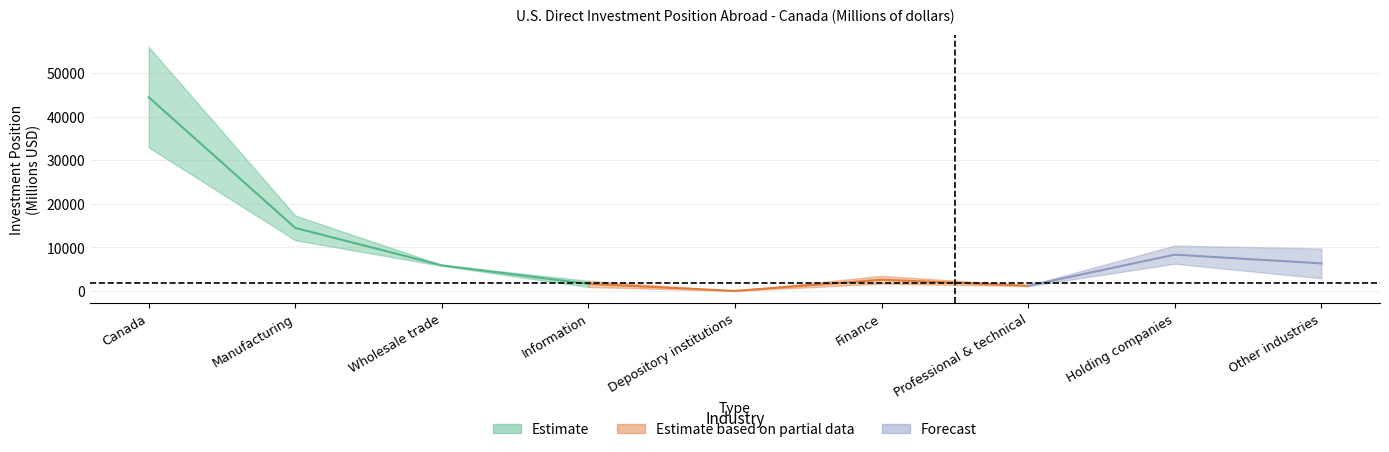

Which category has the highest value across all series?

Canada